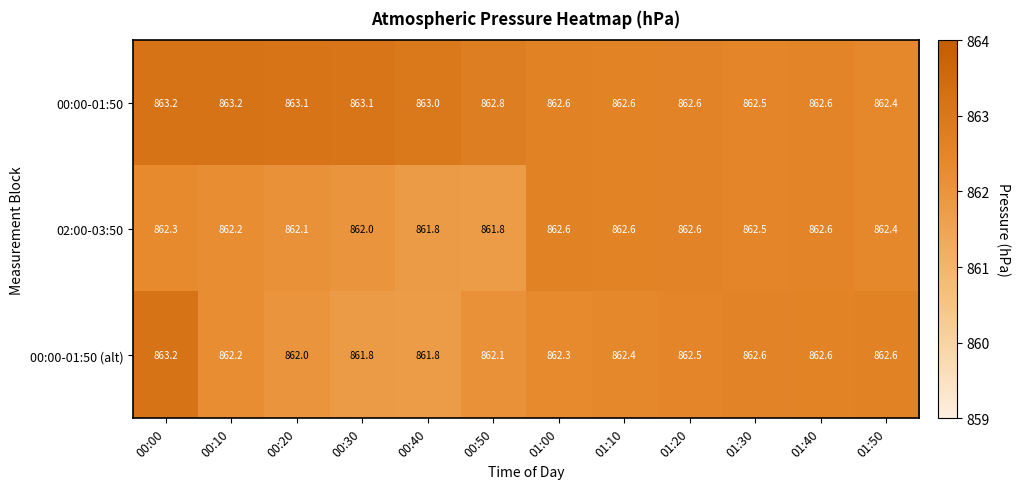

What is the difference between the maximum and minimum values in the 00:00-01:50 series?

0.8